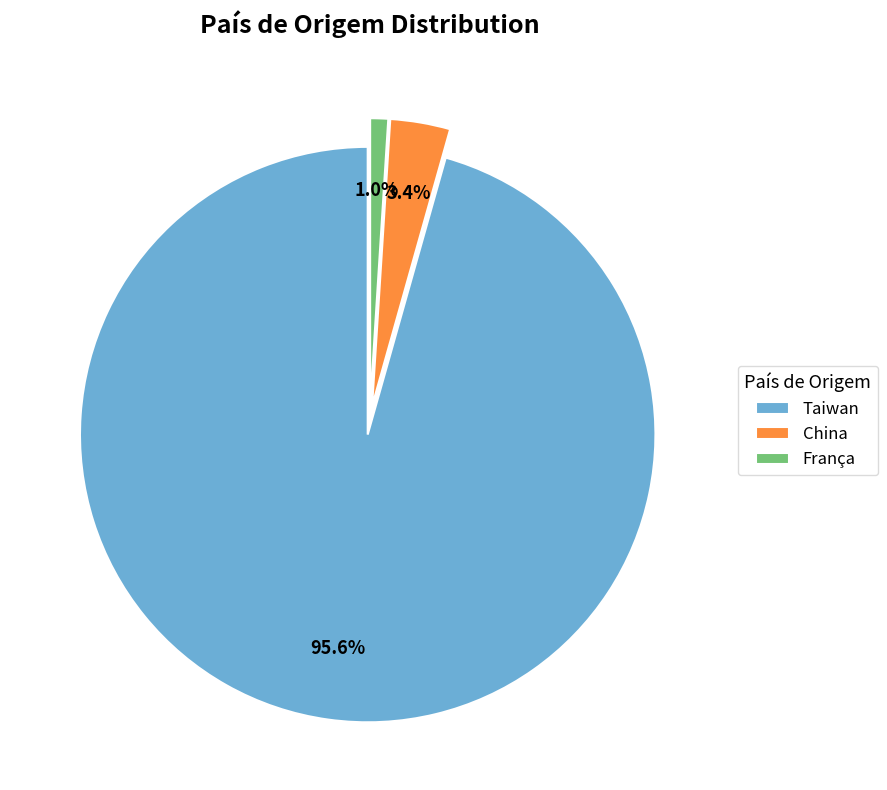

Rank the categories by value from highest to lowest.

Taiwan, China, França